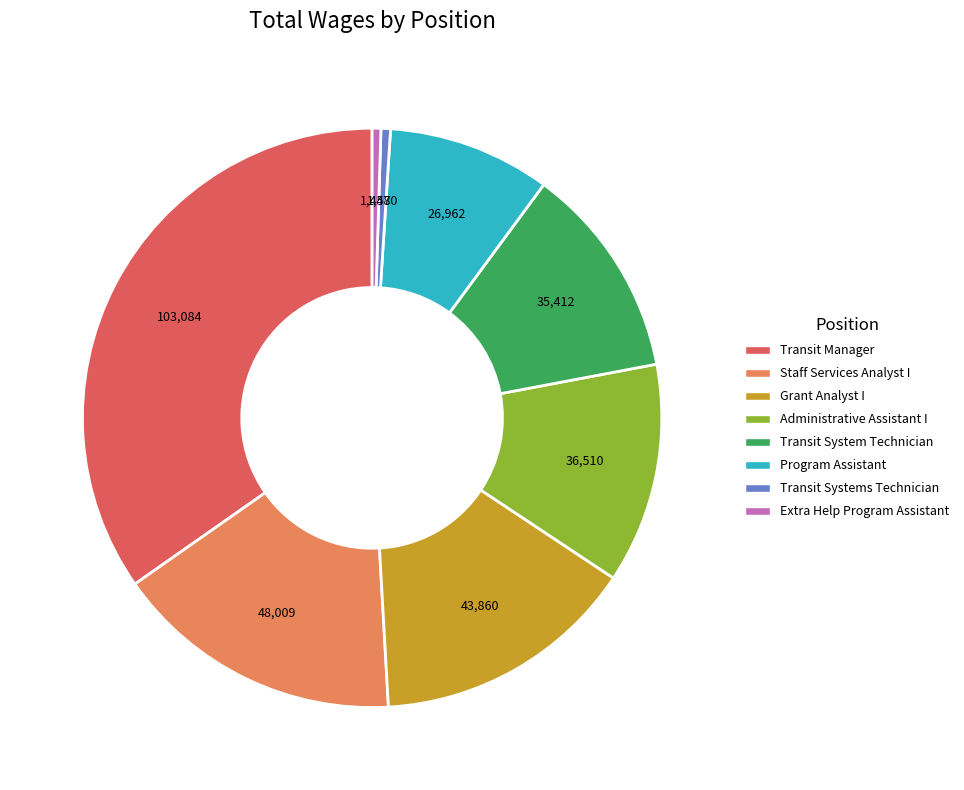

Combined, do Staff Services Analyst I and Extra Help Program Assistant account for over 50%?

No